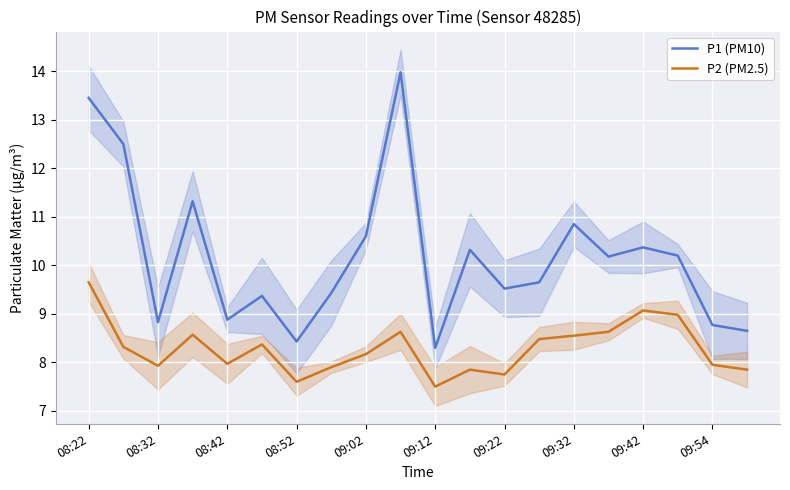

At which label is P1 (PM10) closest to 11?

09:32